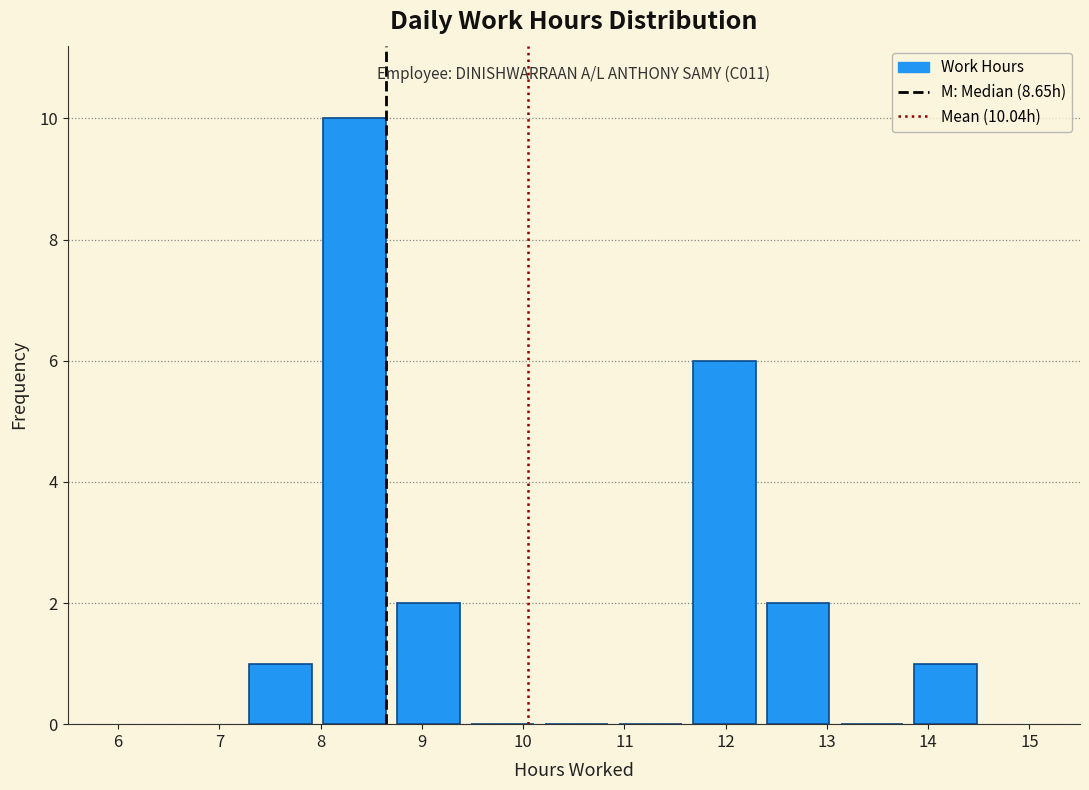

Which range on the x-axis has the tallest bar?

7.97 to 8.70